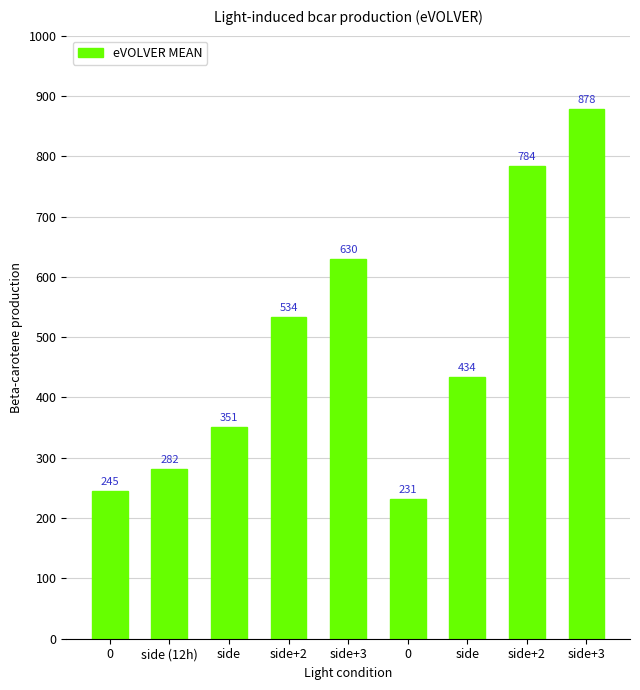

What is the label of the 7th bar from the left?

side